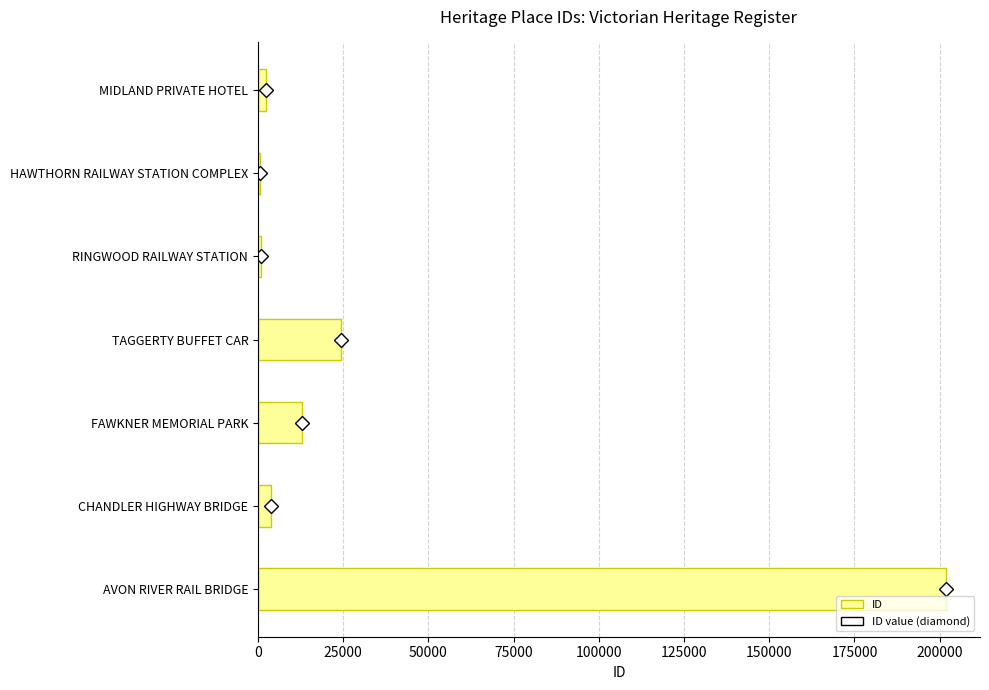

How many distinct data groups are displayed?

1